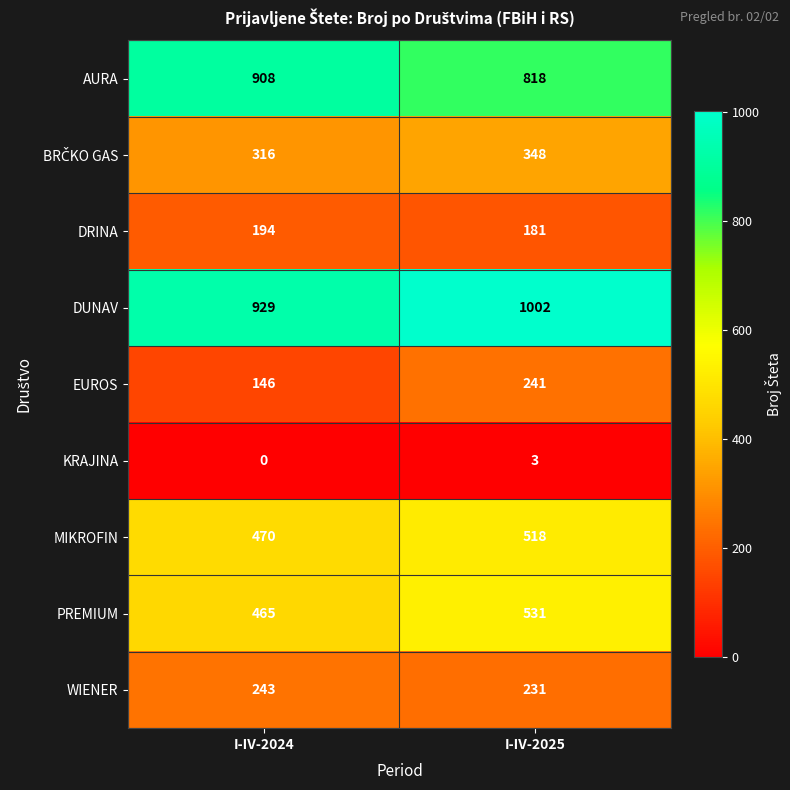

What is the minimum value for PREMIUM?

465